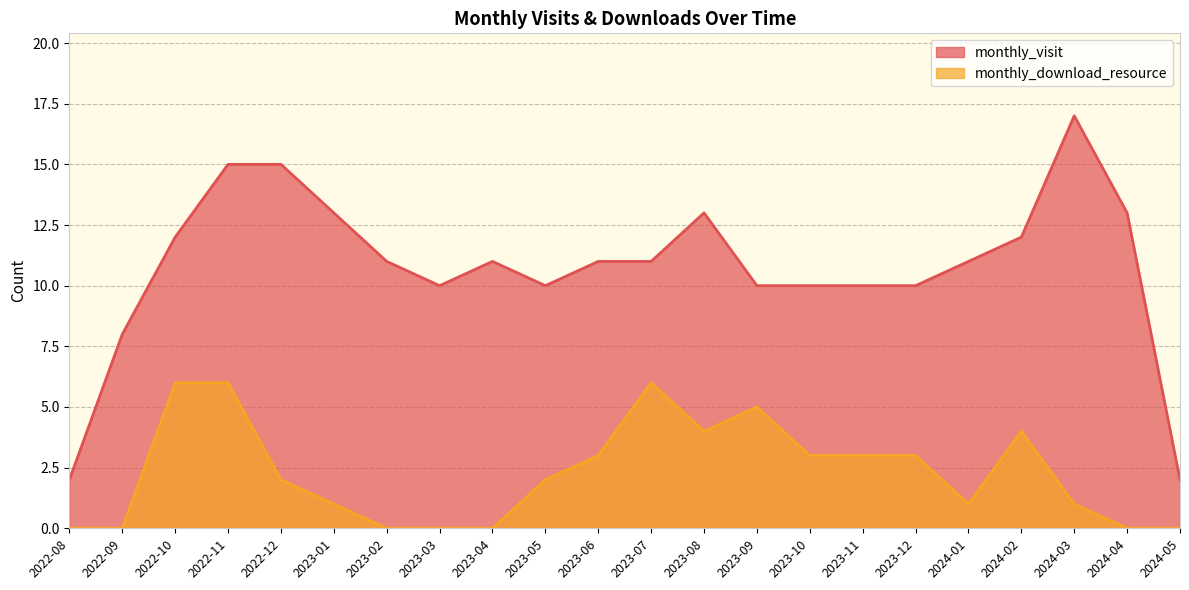

The monthly_download_resource series shows 3 at 2023-05. True or false?

False